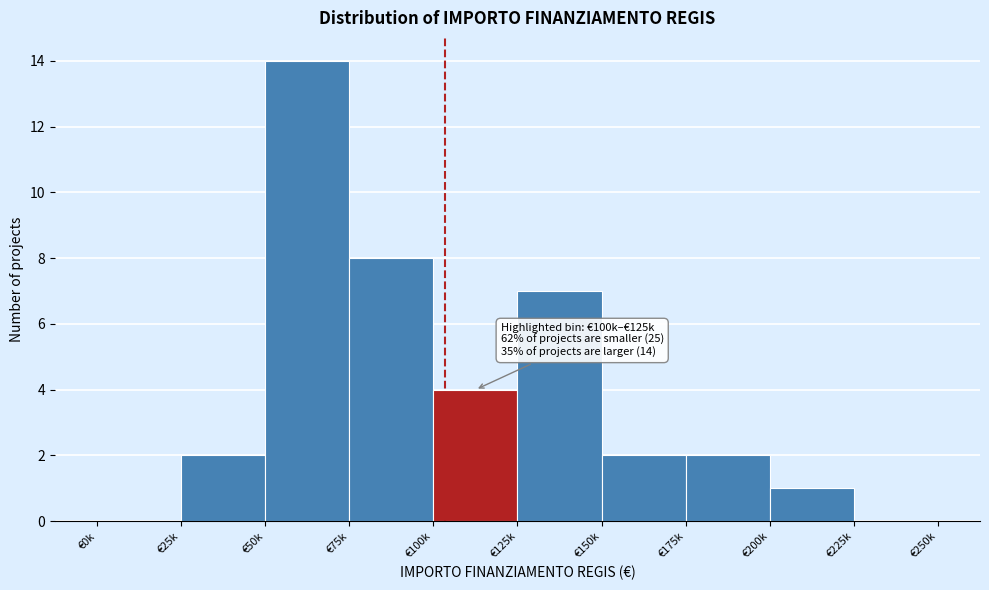

Reading left to right, transcribe all the data shown in this chart.

€0k=0	€25k=2	€50k=14	€75k=8	€100k=4	€125k=7	€150k=2	€175k=2	€200k=1	€225k=0